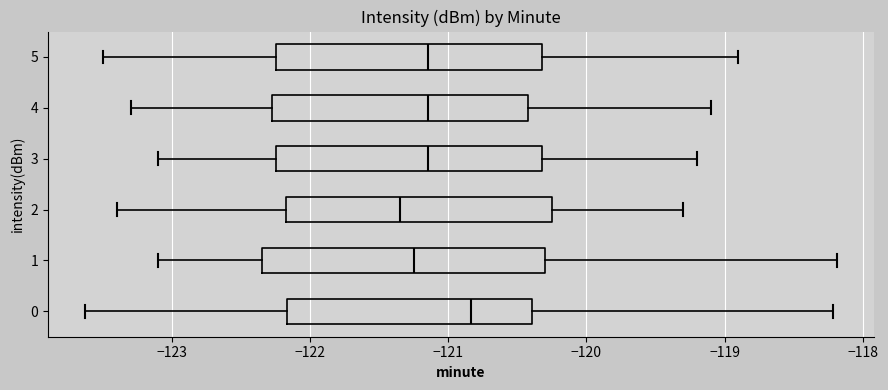

Reading bottom to top, transcribe this box plot: for each box, give where its median line is, the range the box spans, and where its two whiskers end, as read against the x-axis. The values are not printed on the chart, so give them approximately, as read against the axis.

0: median -120.8, box -122.2 to -120.4, whiskers -123.6 to -118.2
1: median -121.2, box -122.3 to -120.3, whiskers -123.1 to -118.2
2: median -121.3, box -122.2 to -120.2, whiskers -123.4 to -119.3
3: median -121.1, box -122.2 to -120.3, whiskers -123.1 to -119.2
4: median -121.1, box -122.3 to -120.4, whiskers -123.3 to -119.1
5: median -121.1, box -122.2 to -120.3, whiskers -123.5 to -118.9